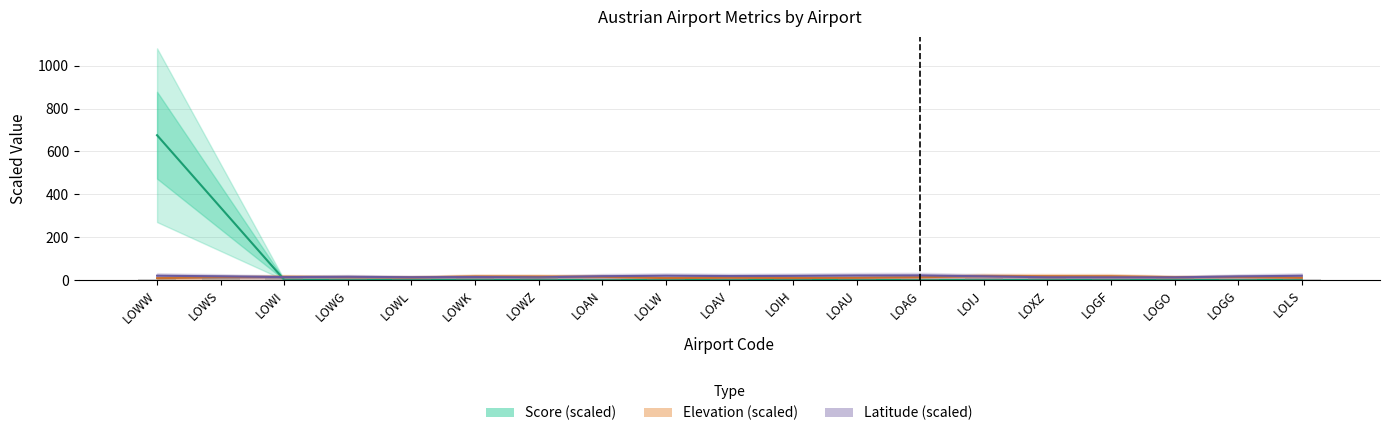

What is the value of the Elevation (scaled) bar at the 8th from the left?

14.7